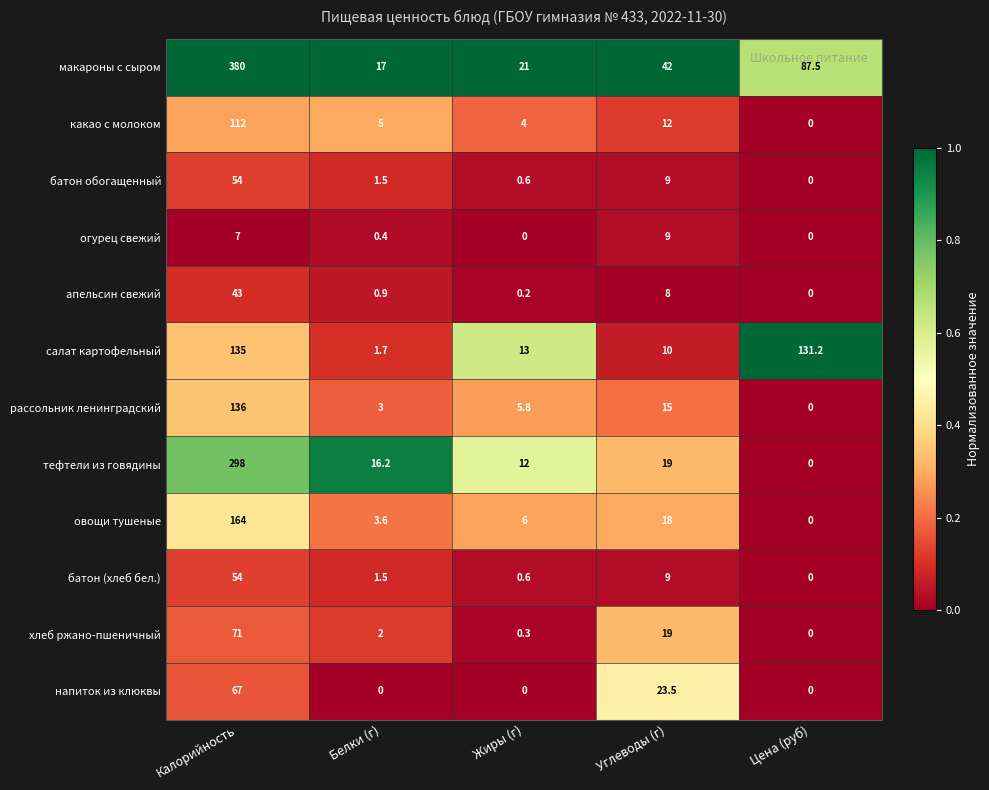

Is the value of салат картофельный at Жиры (г) greater than the value of апельсин свежий at Углеводы (г)?

Yes